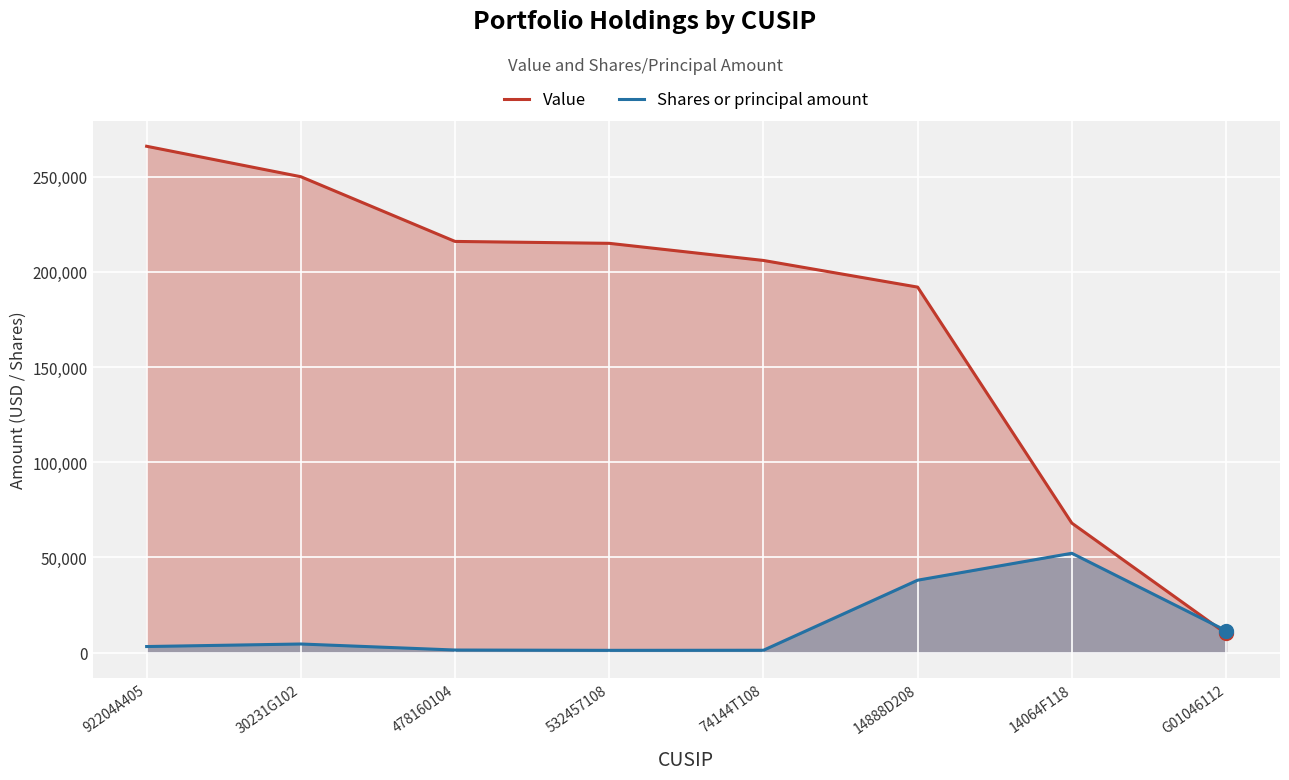

What is the total value across all series at 478160104?

217315